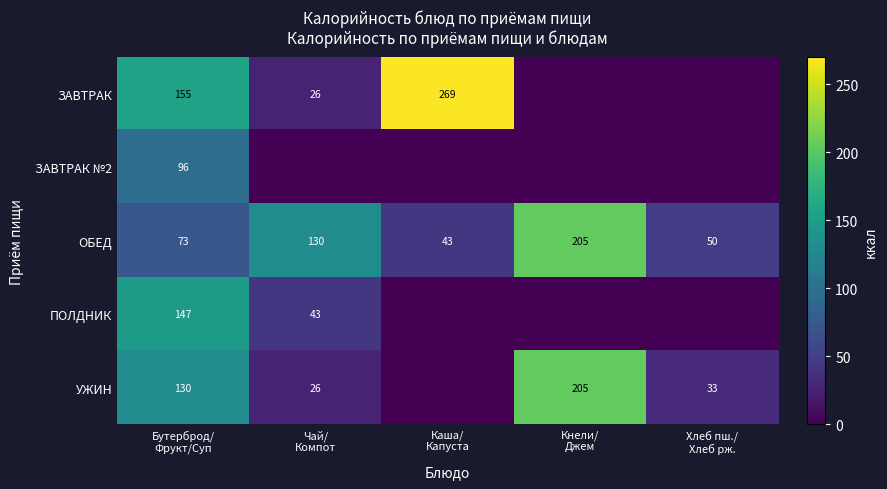

What is the average value of the ЗАВТРАК series?

90.1